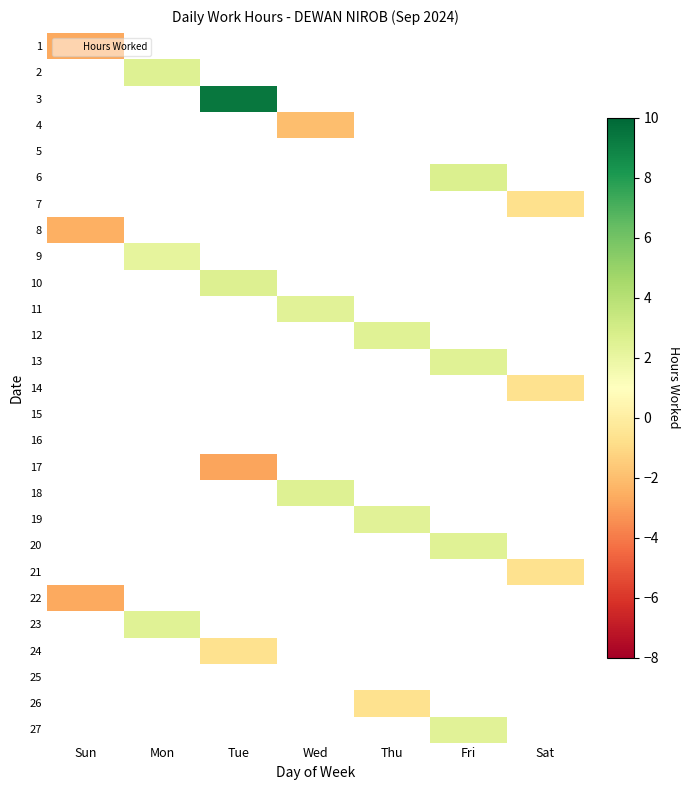

Rank the series by their maximum value, from highest to lowest.

1, 2, 3, 4, 5, 6, 7, 8, 9, 10, 11, 12, 13, 14, 15, 16, 17, 18, 19, 20, 21, 22, 23, 24, 25, 26, 27